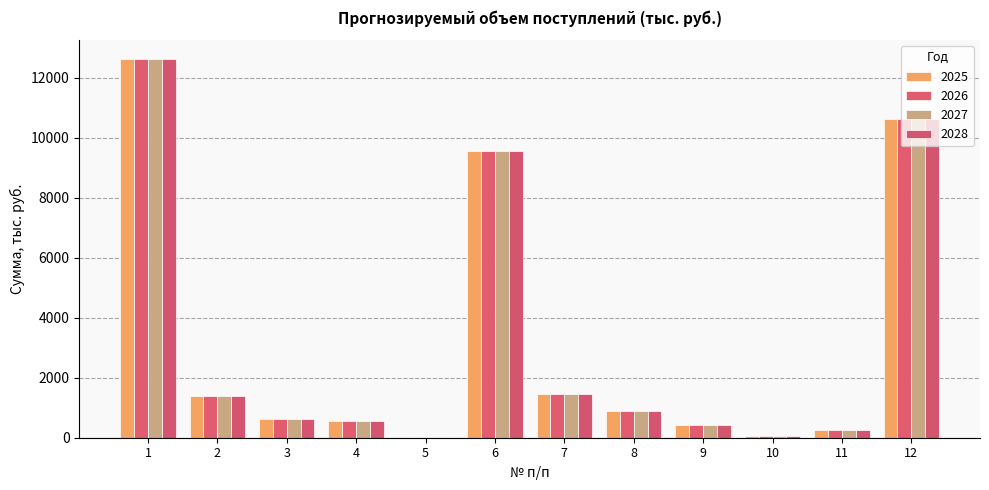

Reading right to left, transcribe all the data shown in this chart.

2025: 10627.5	250.5	61.0	408.0	902.0	1452.0	9537.0	0.0	545.0	636.0	1386.0	12615.0
2026: 10627.5	250.5	61.0	408.0	902.0	1452.0	9537.0	0.0	545.0	636.0	1386.0	12615.0
2027: 10627.5	250.5	61.0	408.0	902.0	1452.0	9537.0	0.0	545.0	636.0	1386.0	12615.0
2028: 10627.5	250.5	61.0	408.0	902.0	1452.0	9537.0	0.0	545.0	636.0	1386.0	12615.0